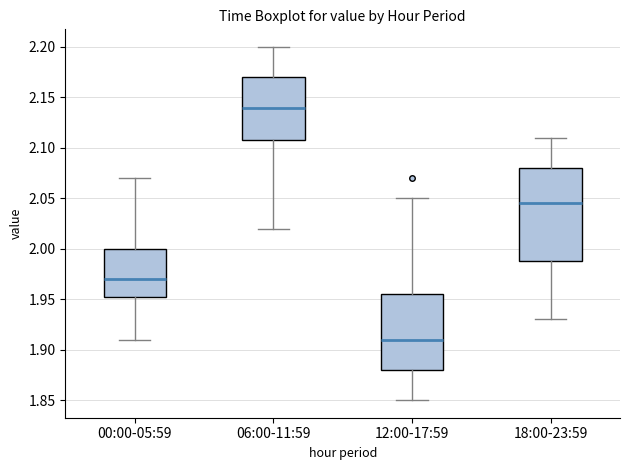

Which box has the highest median line?

06:00-11:59